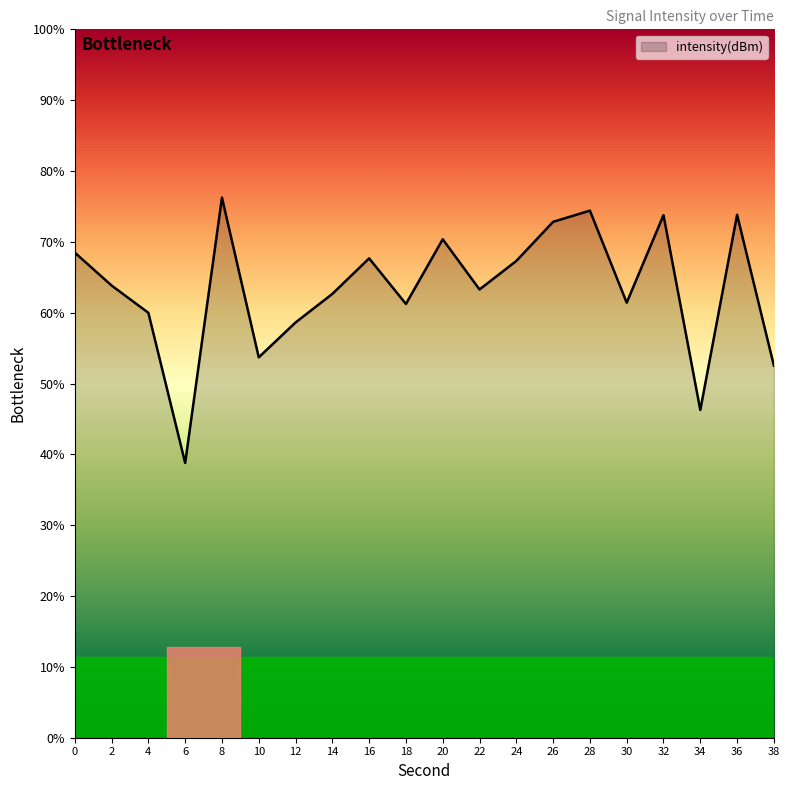

How many categories are shown in the chart?

20